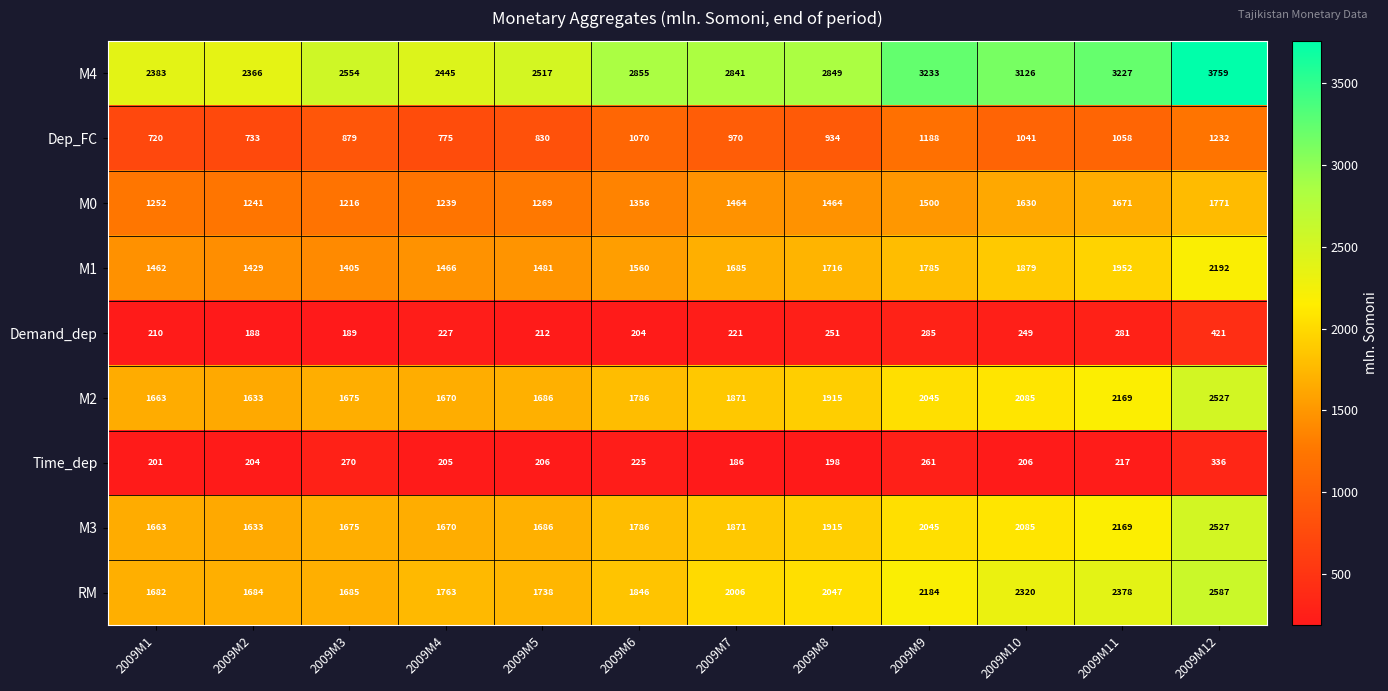

At which category is the sum across all series the highest?

2009M12